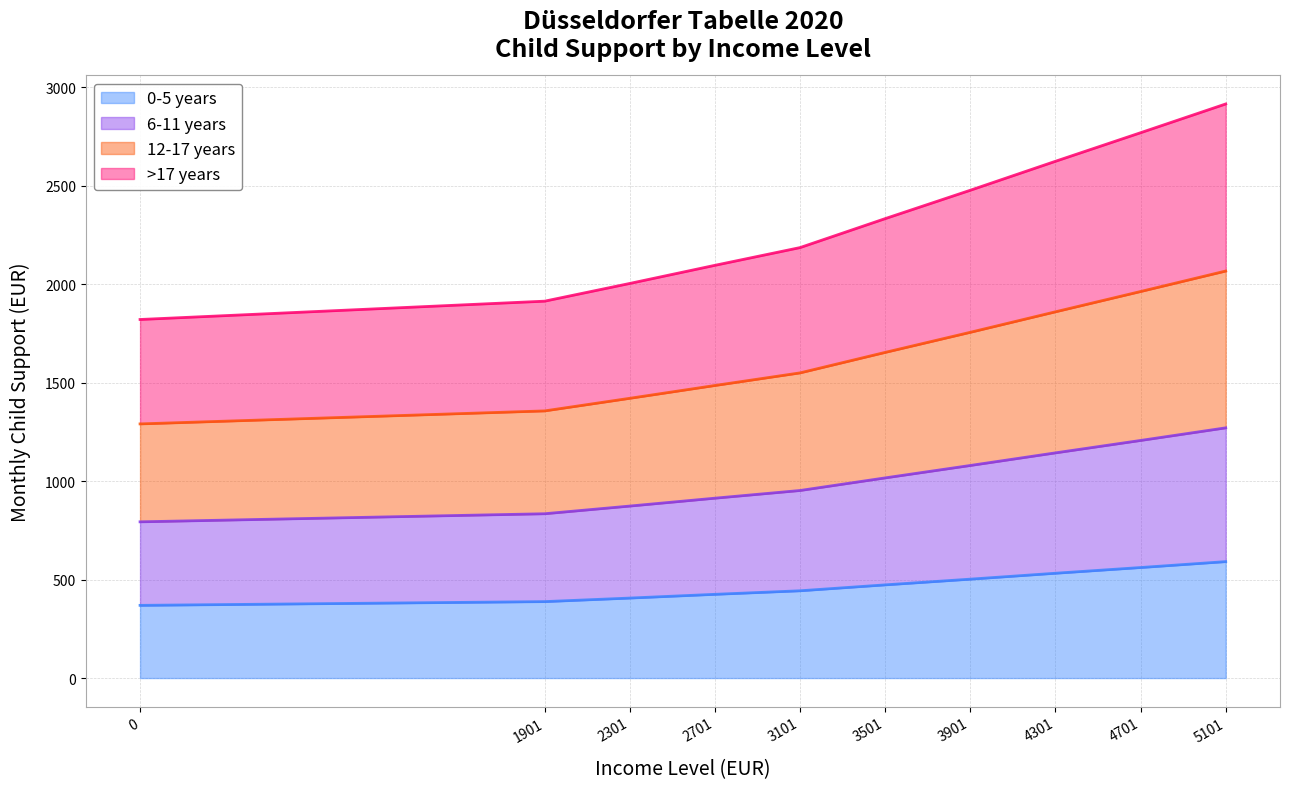

What is the approximate value of 0-5 years at 2701?

425